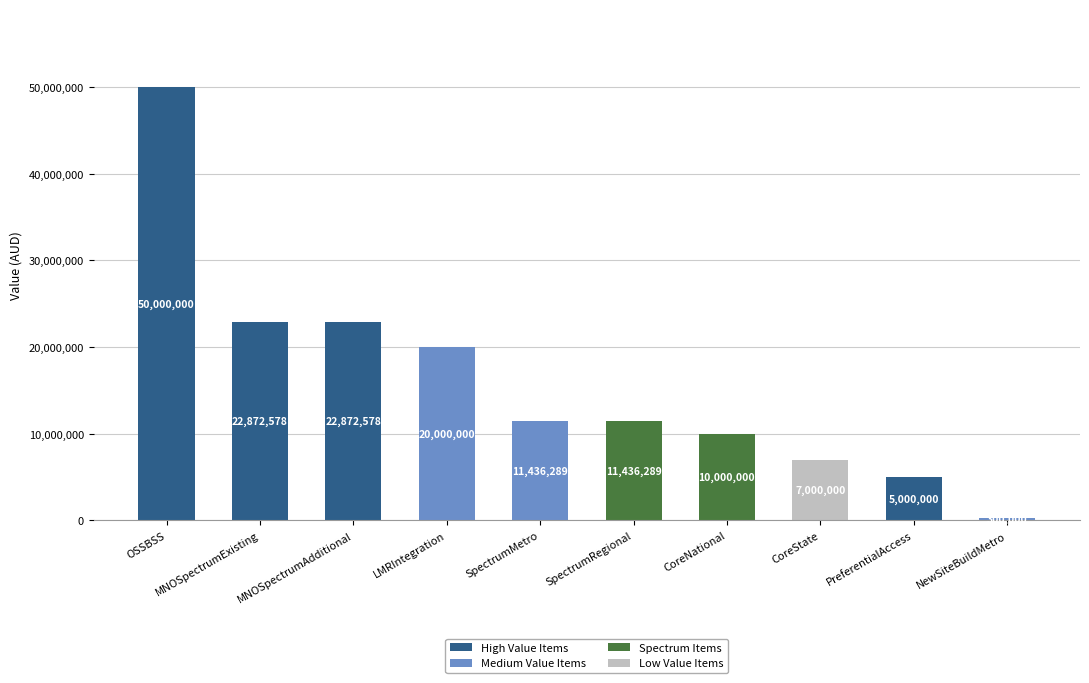

Is it true that the value at NewSiteBuildMetro is 300000?

True